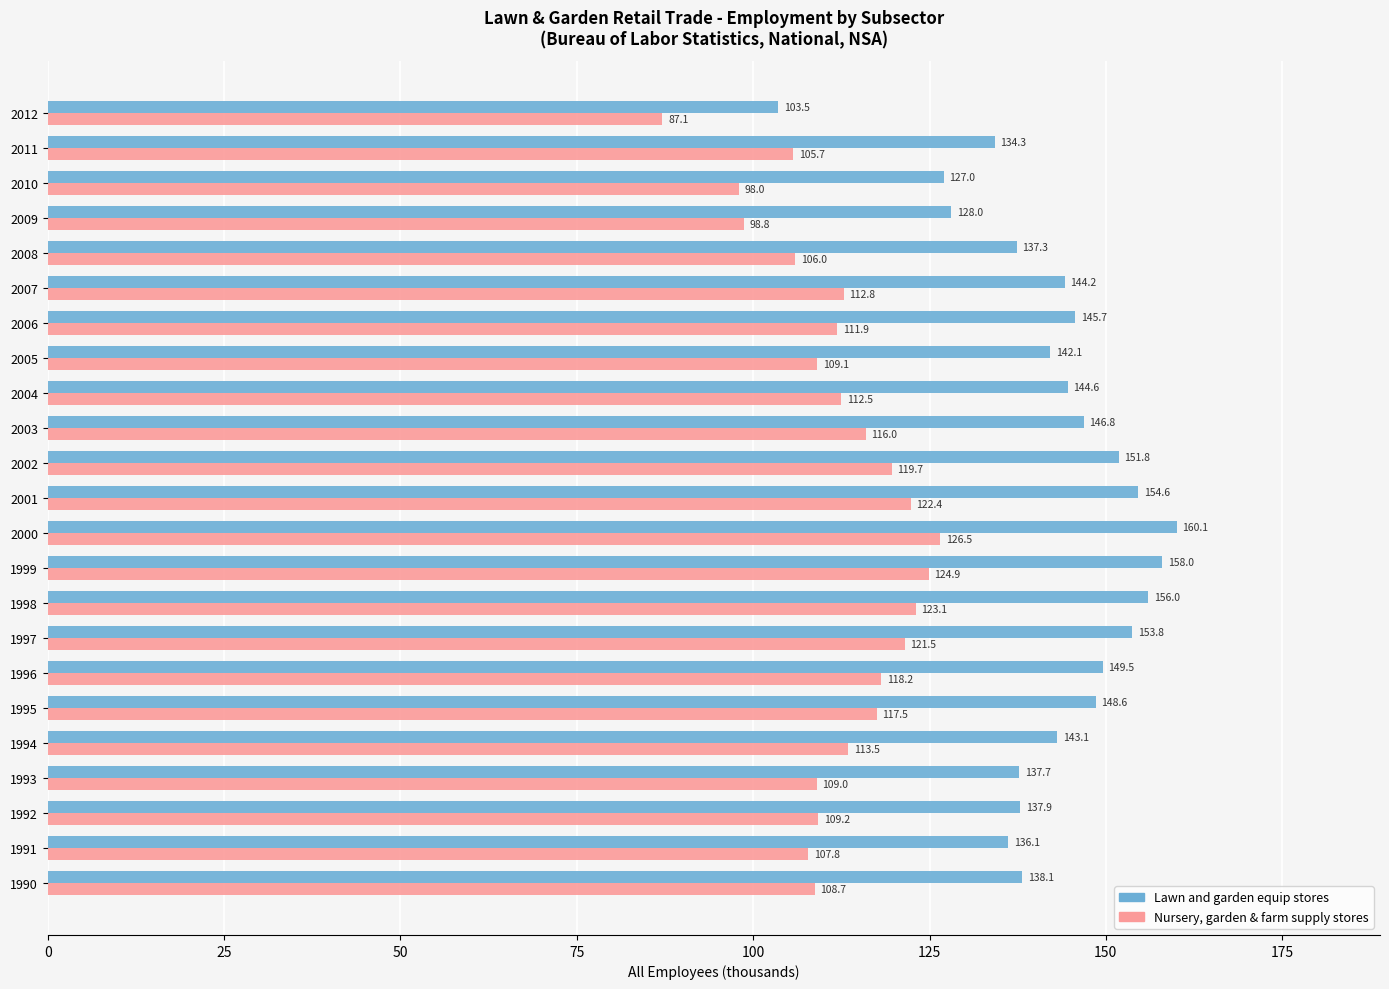

What is the average value of the Lawn and garden equip stores series?

142.6